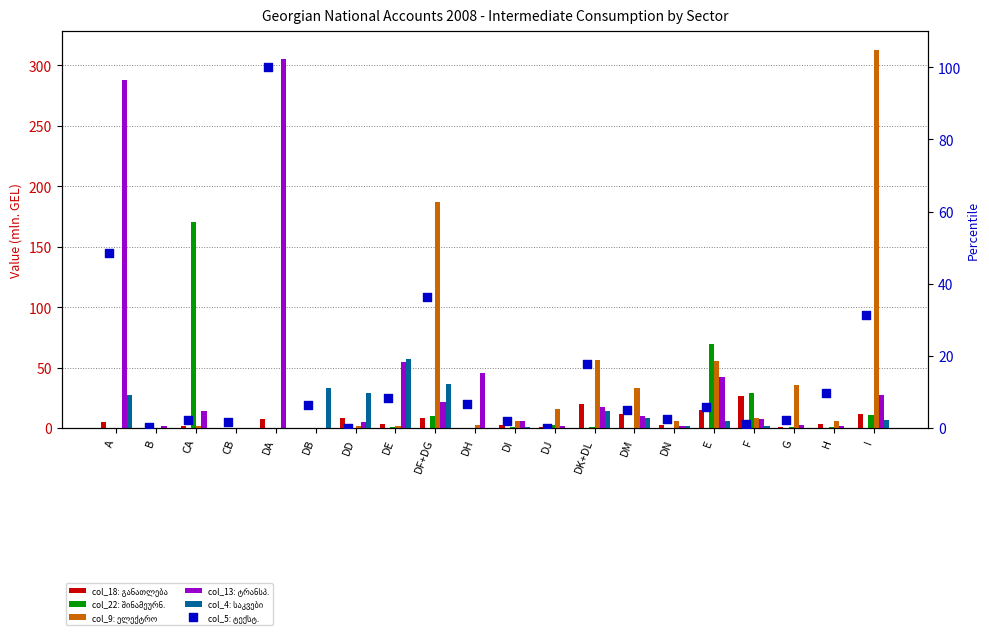

Which series has the largest total across all categories?

col_4 (საკვები)